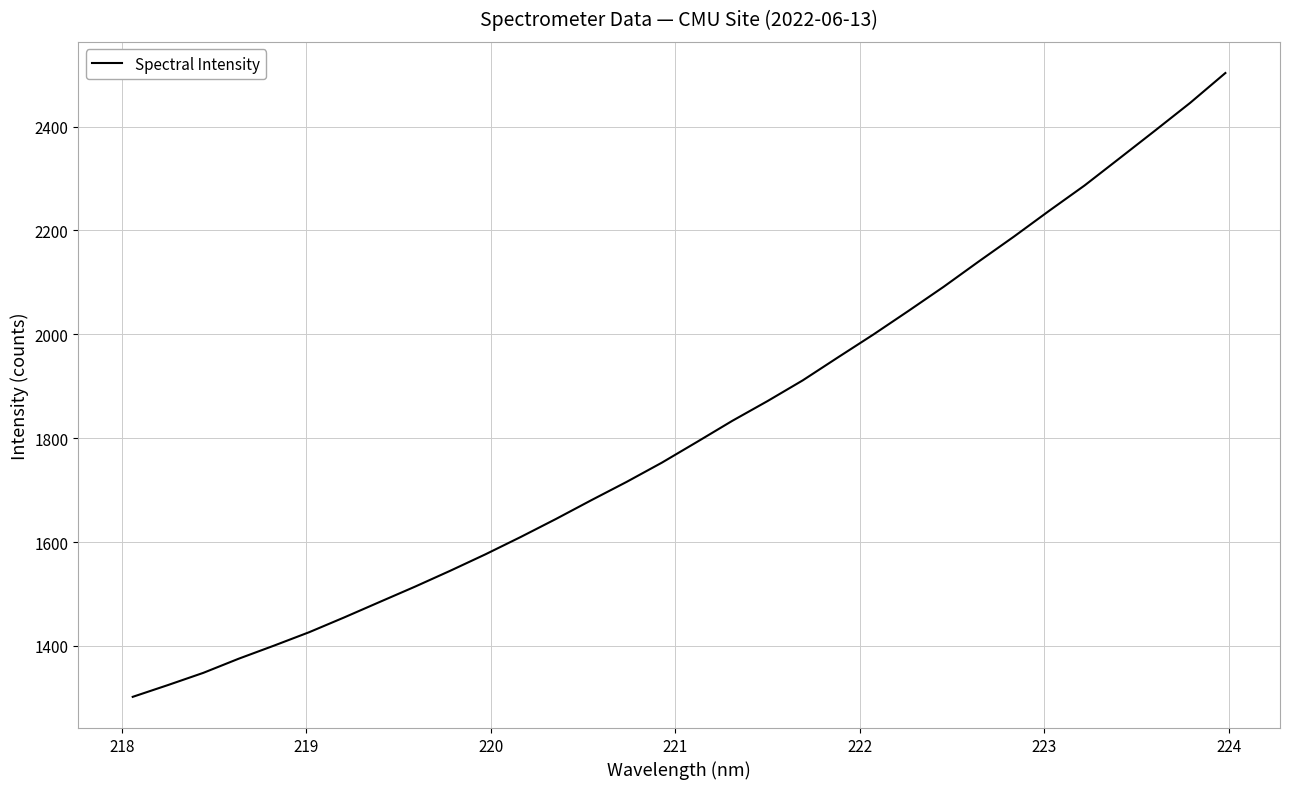

What is the maximum value shown in the chart?

2503.1